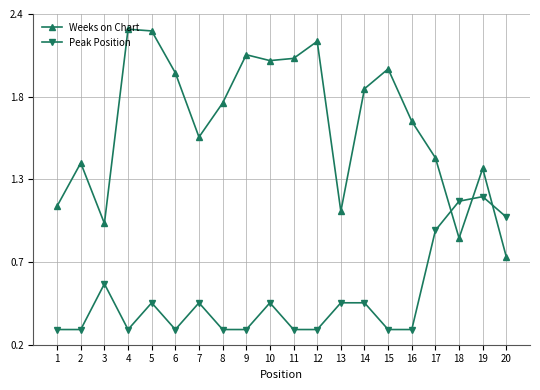

Rank the series by their average value, from highest to lowest.

Weeks on Chart, Peak Position